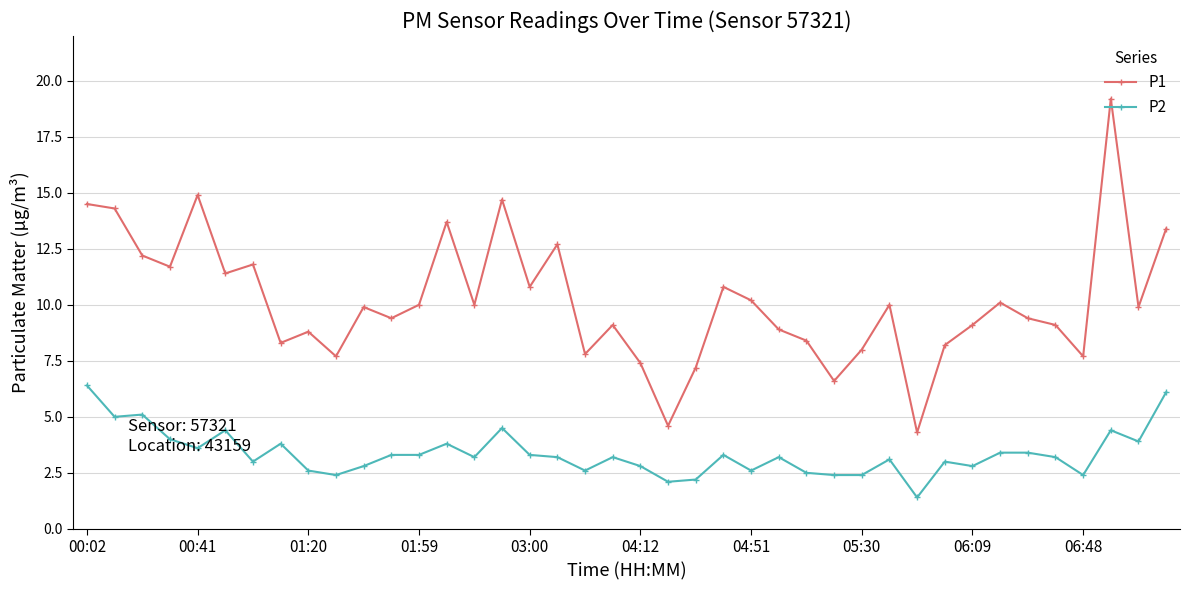

True or false: P1 and P2 cross at least once.

False